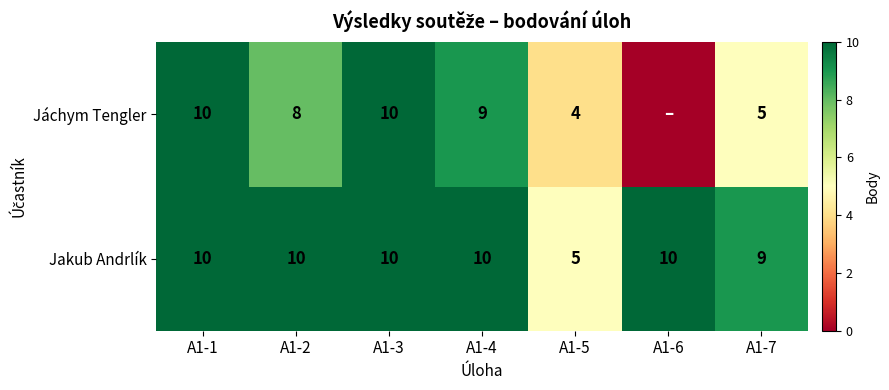

Between A1-2 and A1-5, which series saw the biggest shift?

Jakub Andrlík